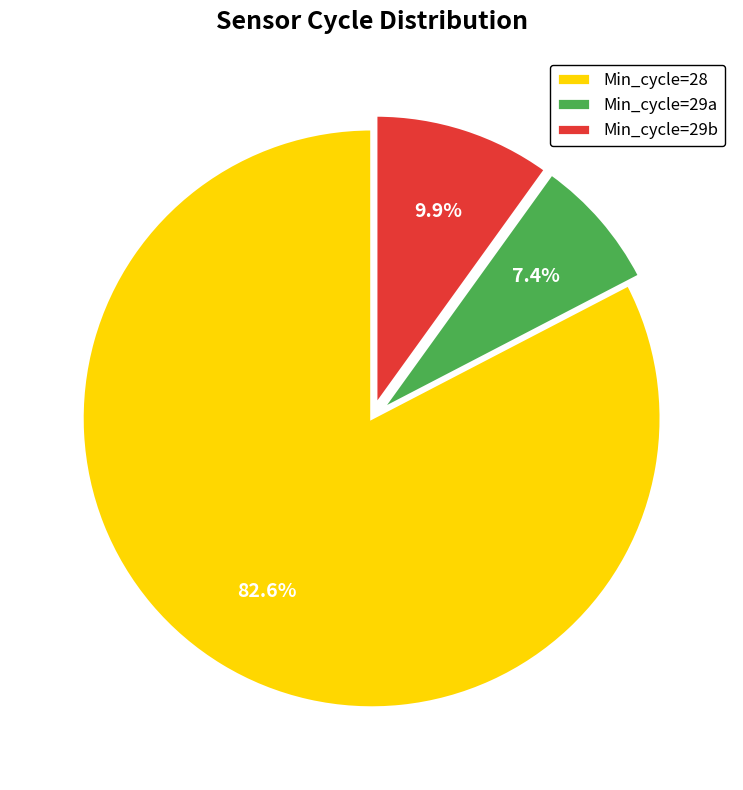

Which slice is the largest?

Min_cycle=28